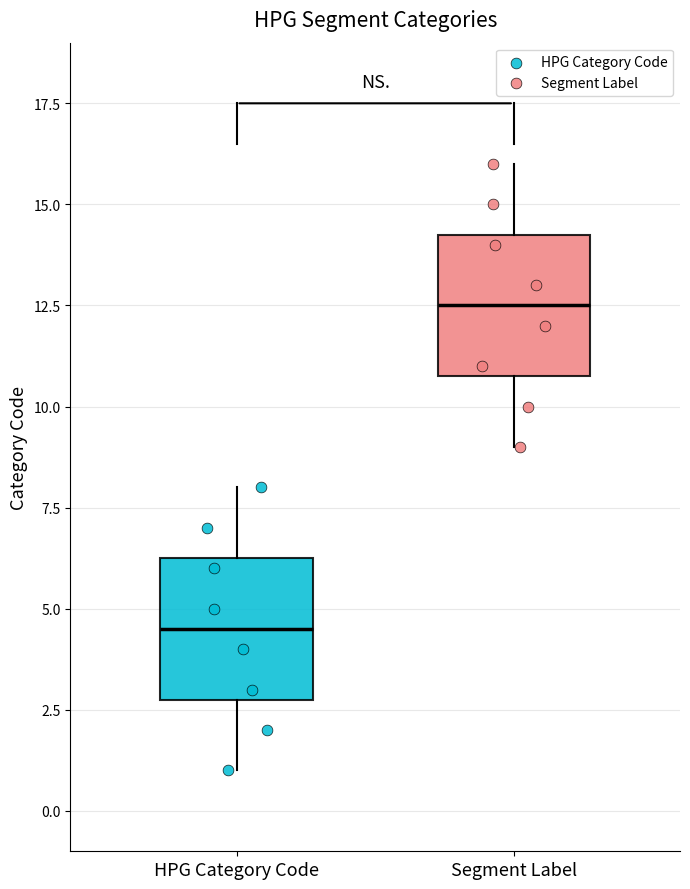

Reading left to right, transcribe this box plot: for each box, give where its median line is, the range the box spans, and where its two whiskers end, as read against the y-axis. The values are not printed on the chart, so give them approximately, as read against the axis.

HPG Category Code: median 4.5, box 3.0 to 6.5, whiskers 1.0 to 8.0
Segment Label: median 12.5, box 11.0 to 14.5, whiskers 9.0 to 16.0